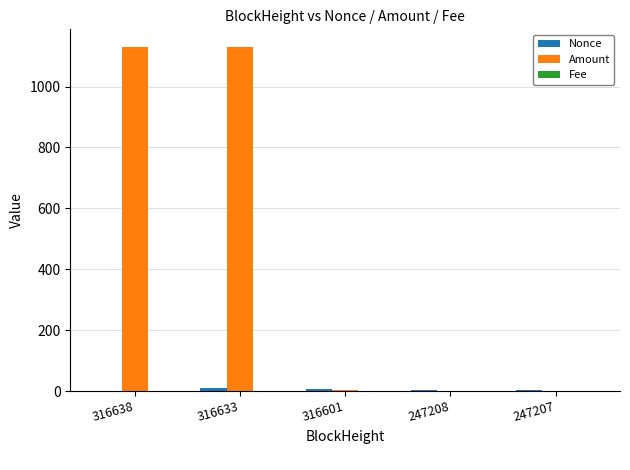

What is the maximum value for Amount?

1131.2